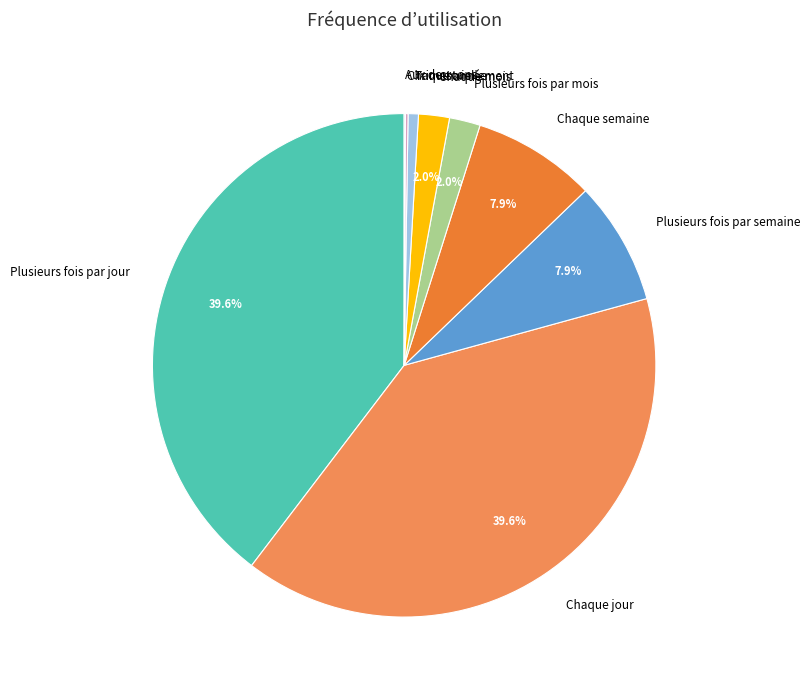

Which has a higher value, Plusieurs fois par mois or Plusieurs fois par jour?

Plusieurs fois par jour